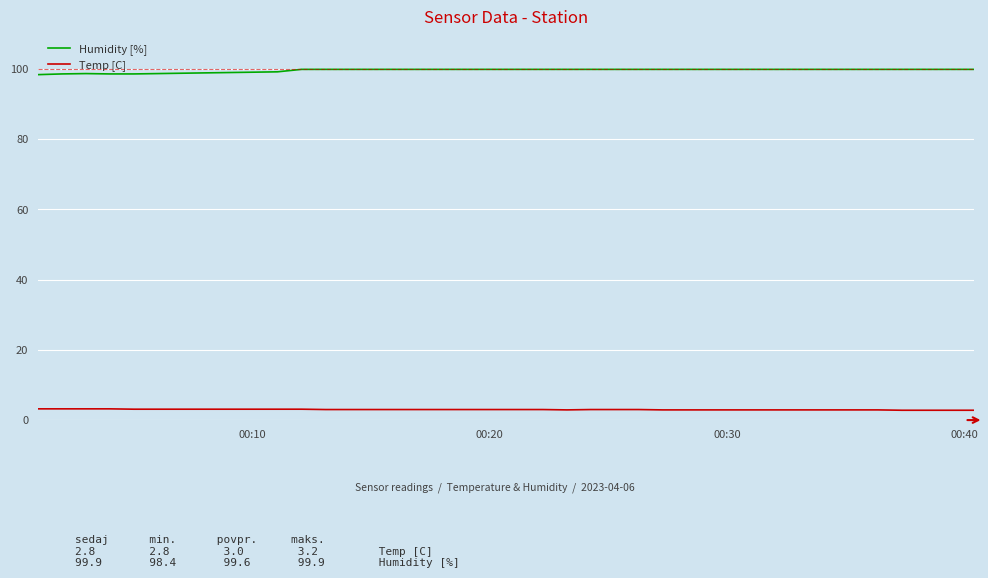

Which series has the largest range (max minus min)?

Humidity [%]